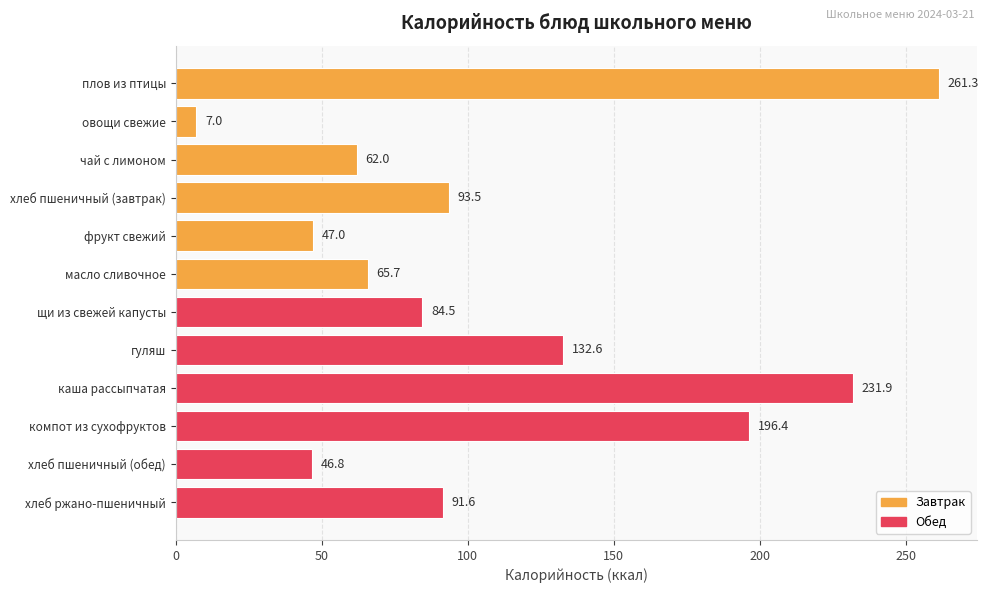

At which category does the chart reach its minimum across all series?

овощи свежие